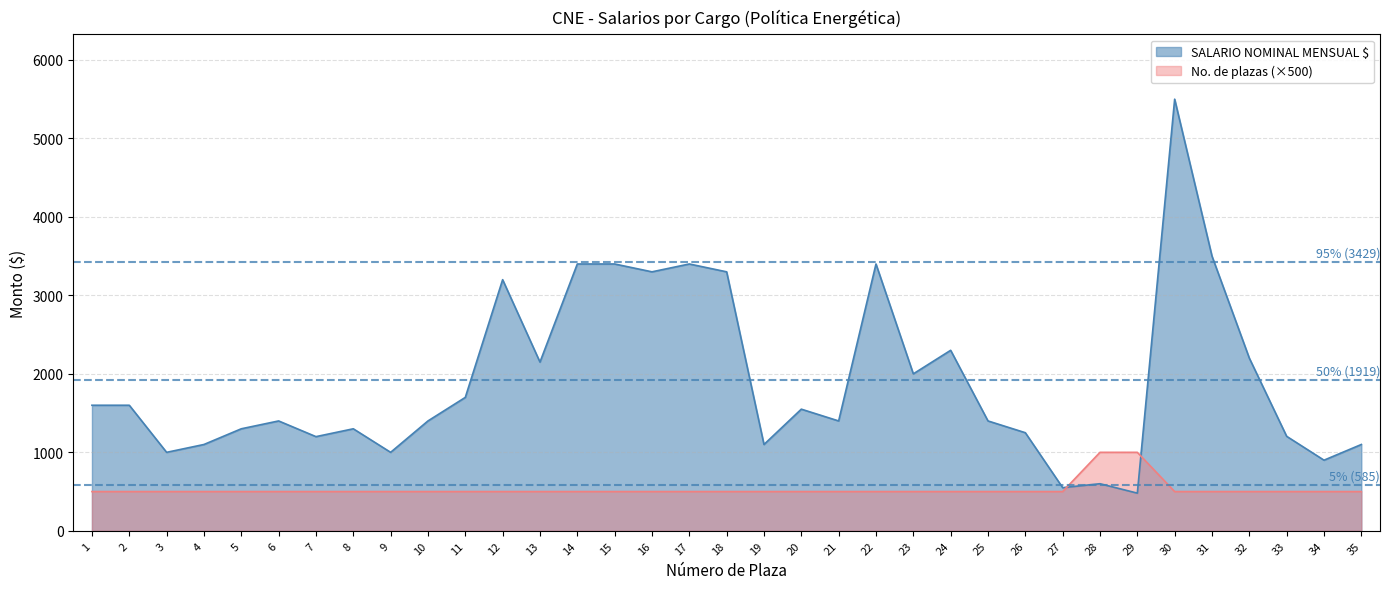

How many distinct data groups are displayed?

2